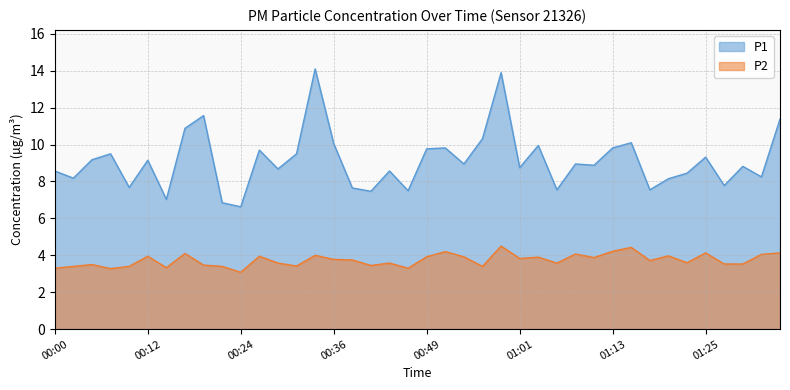

True or false: P1 and P2 cross at least once.

False